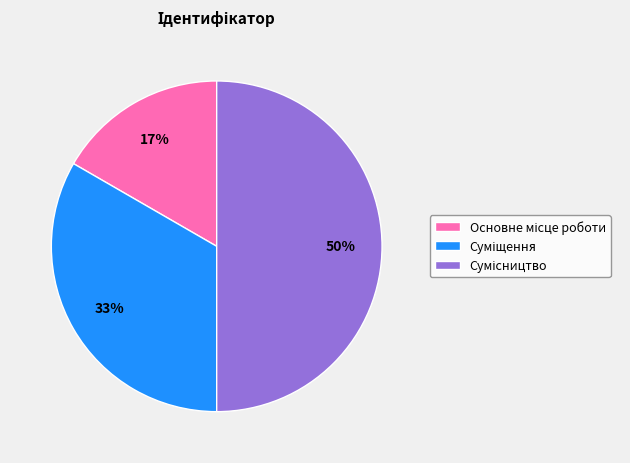

To the nearest percent, what is the average slice percentage?

33%